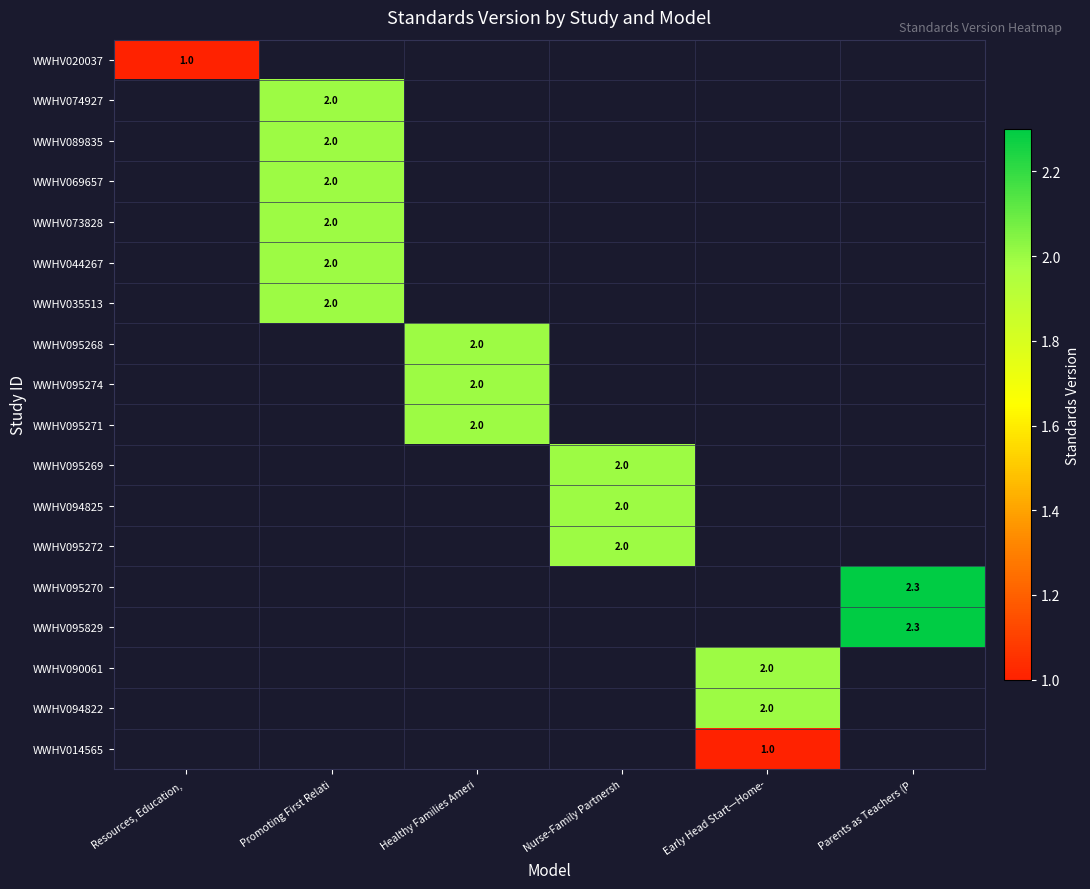

At which category is the sum across all series the highest?

Promoting First Relati